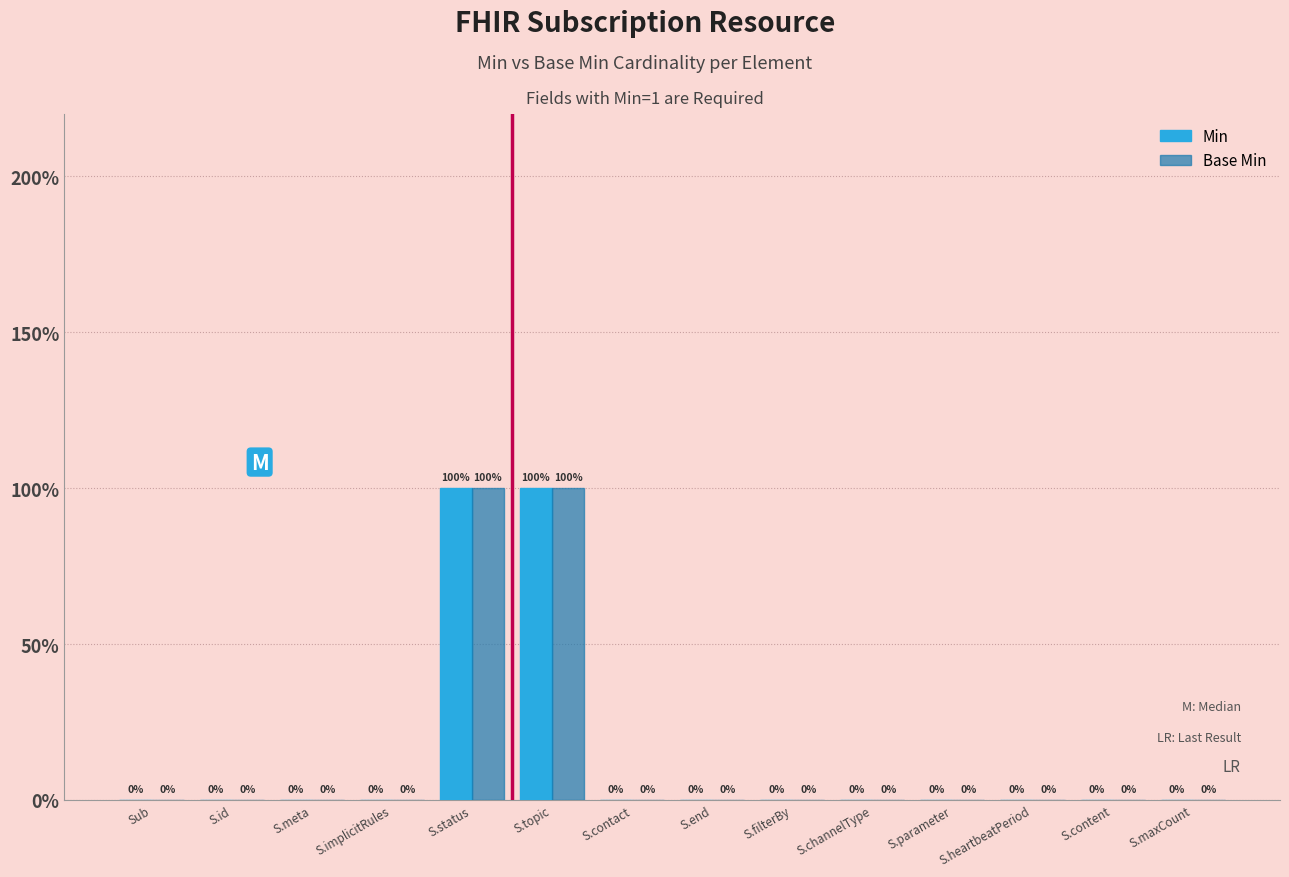

What are all the series names shown in the legend?

Min, Base Min